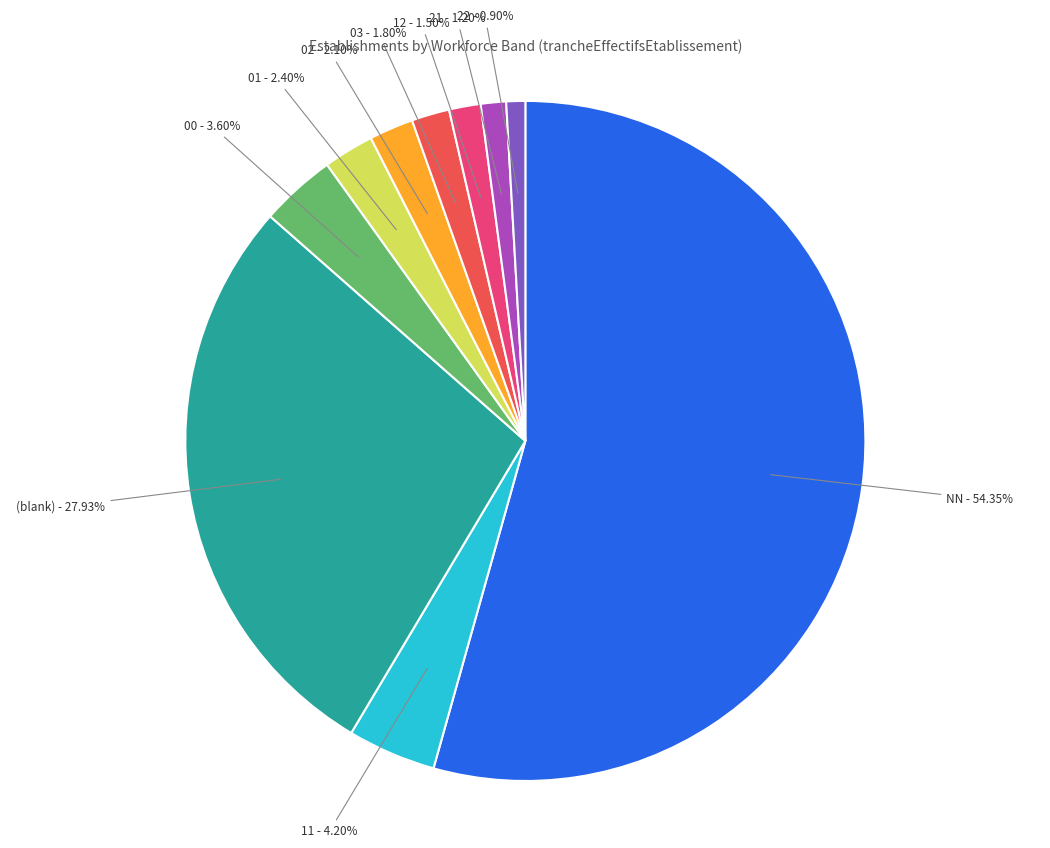

Does any single category account for the majority?

Yes